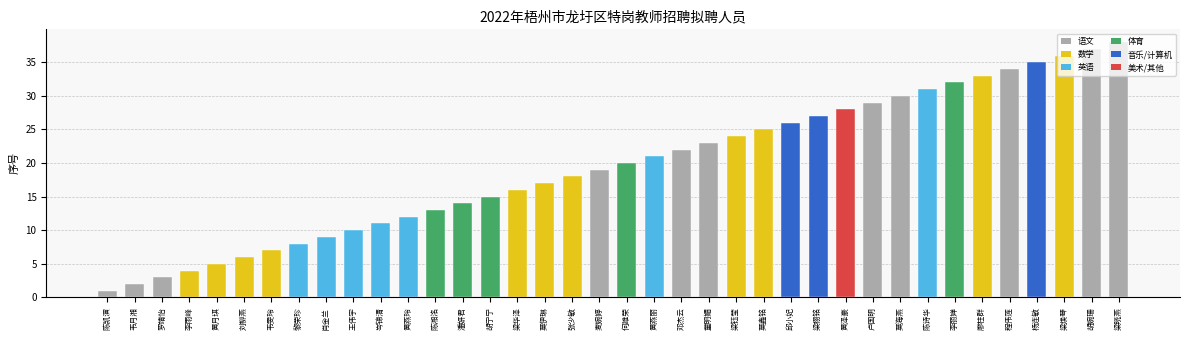

Which category has the highest value across all series?

梁晓燕